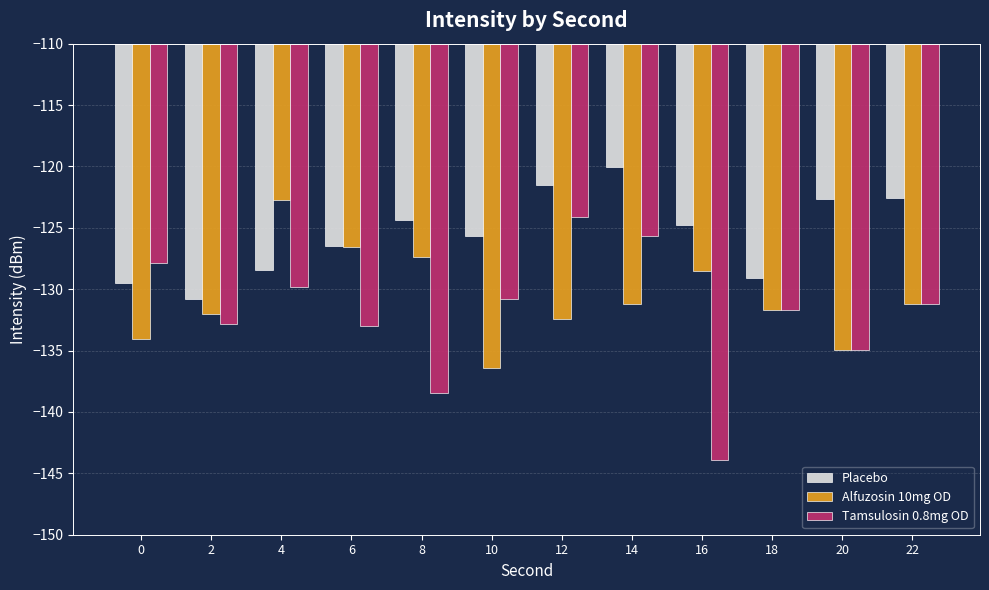

True or false: Alfuzosin 10mg OD has a value of -41.0 at 20.

False